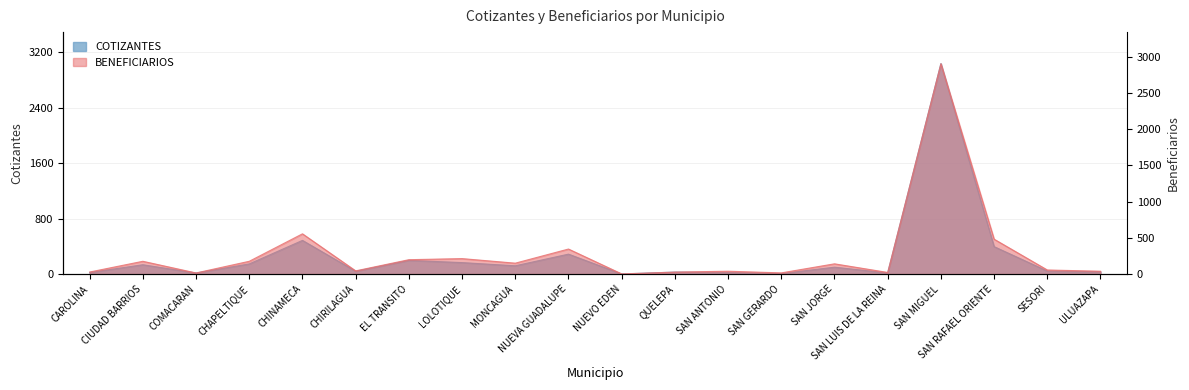

What is the sum of the COTIZANTES values at CAROLINA and CHIRILAGUA?

64